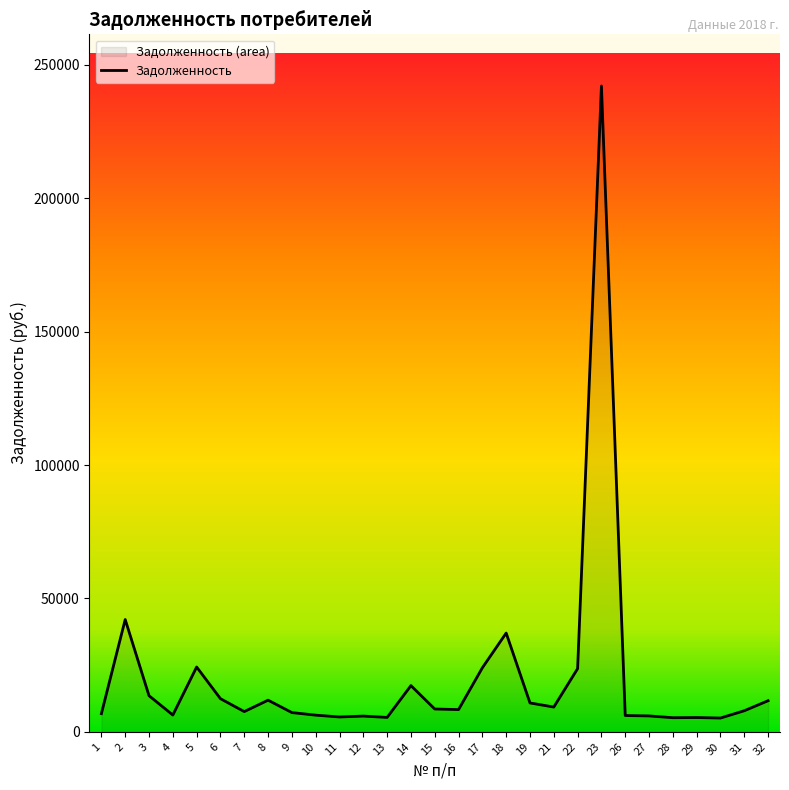

Which has a higher value, 11 or 31?

31